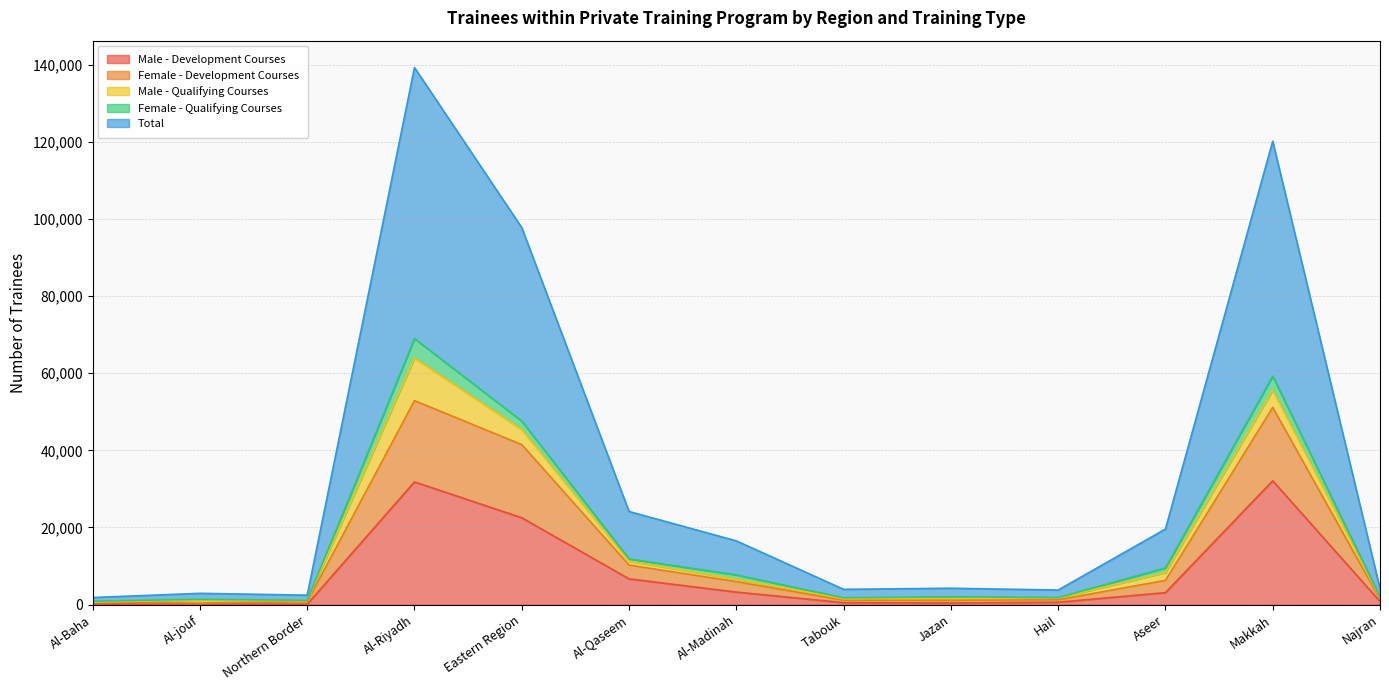

What is the highest value of the Male - Development Courses series?

32115